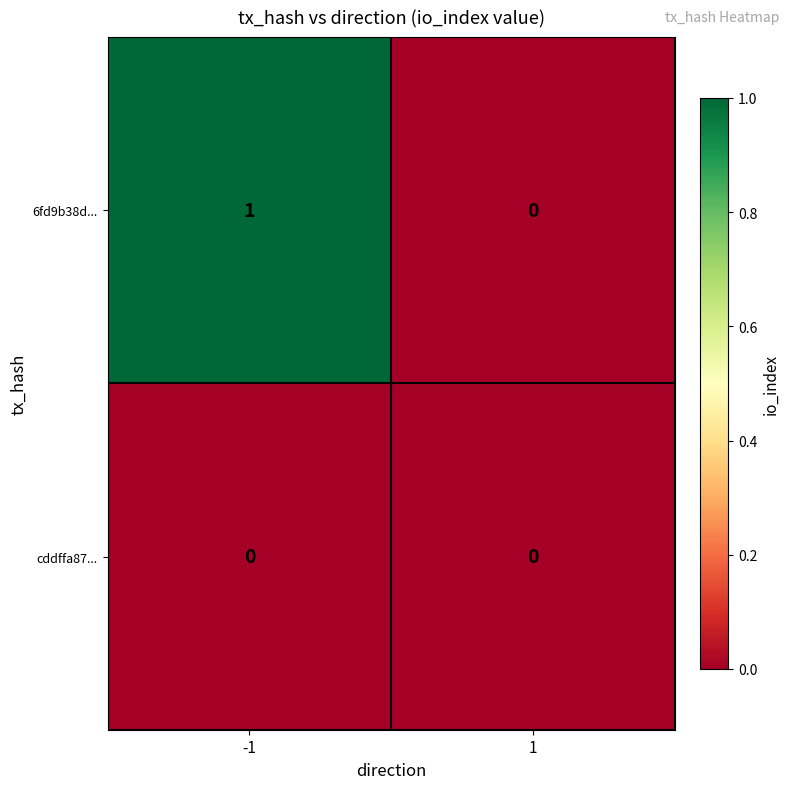

How many data points does each series have?

2